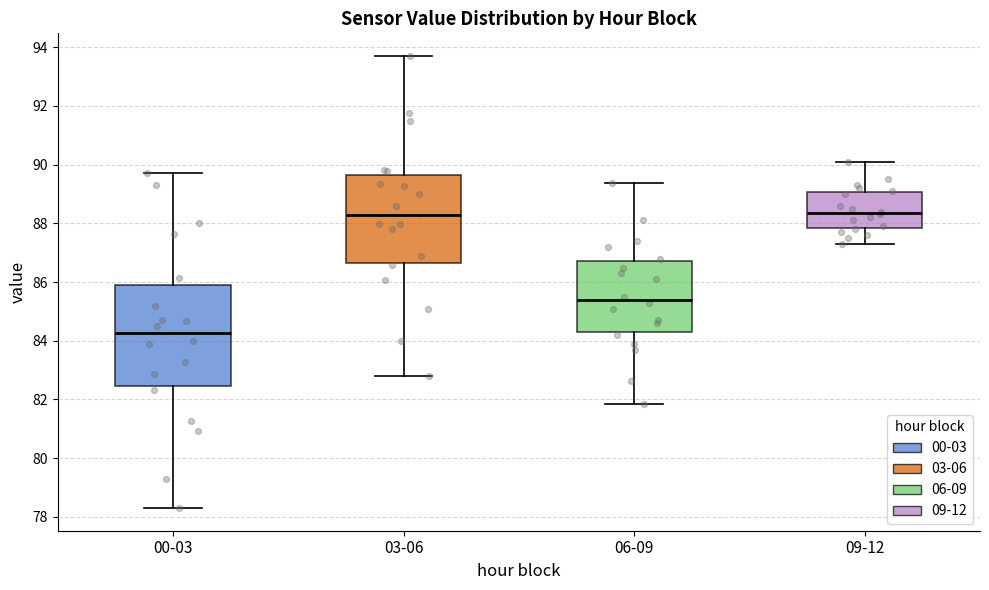

Reading left to right, transcribe this box plot: for each box, give where its median line is, the range the box spans, and where its two whiskers end, as read against the y-axis. The values are not printed on the chart, so give them approximately, as read against the axis.

00-03: median 84.2, box 82.4 to 85.8, whiskers 78.4 to 89.8
03-06: median 88.2, box 86.6 to 89.6, whiskers 82.8 to 93.8
06-09: median 85.4, box 84.4 to 86.8, whiskers 81.8 to 89.4
09-12: median 88.4, box 87.8 to 89.0, whiskers 87.4 to 90.2